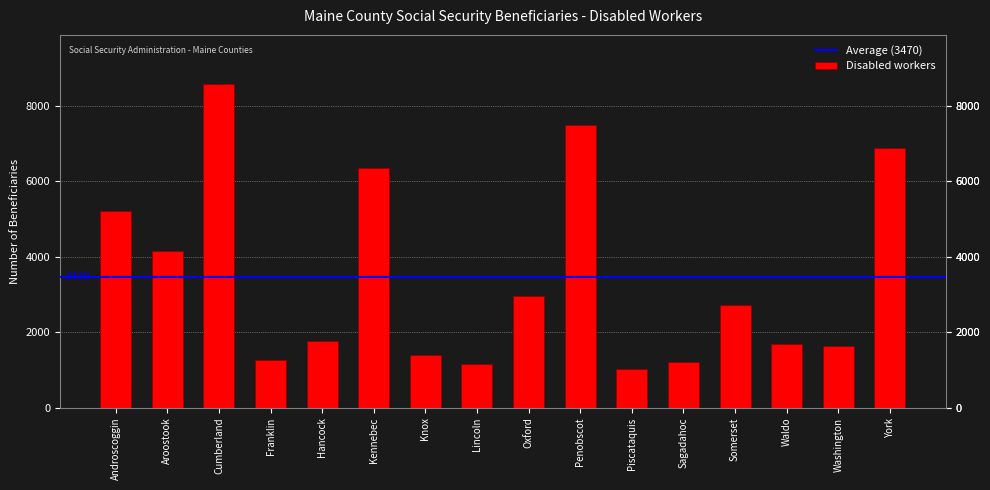

Reading left to right, transcribe all the data shown in this chart.

Androscoggin=5205	Aroostook=4155	Cumberland=8595	Franklin=1275	Hancock=1755	Kennebec=6355	Knox=1400	Lincoln=1150	Oxford=2955	Penobscot=7490	Piscataquis=1030	Sagadahoc=1220	Somerset=2730	Waldo=1685	Washington=1640	York=6885